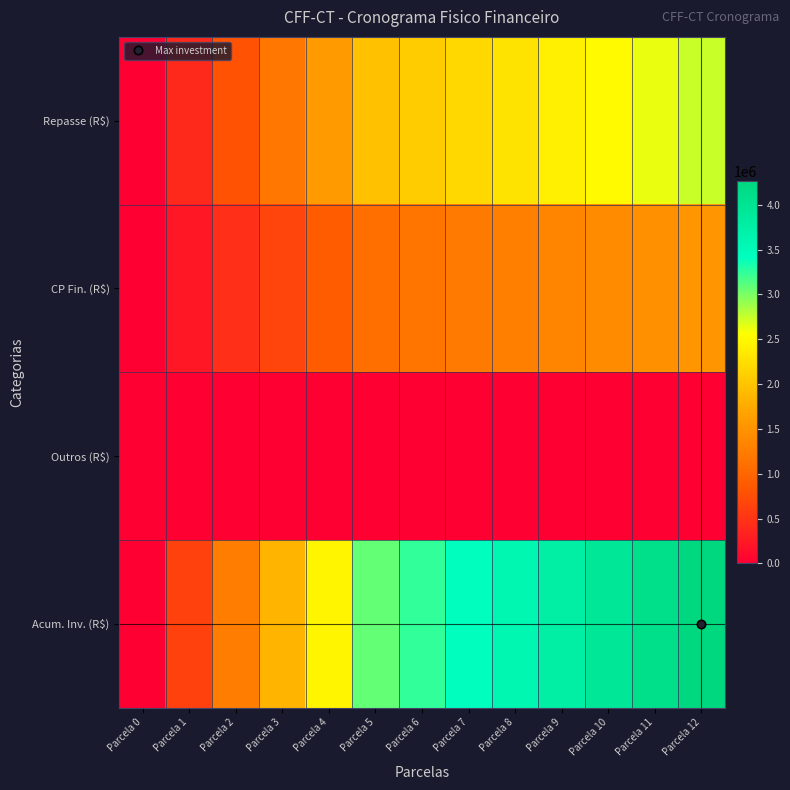

What is the difference between the highest and lowest values at Parcela 3?

1861932.9